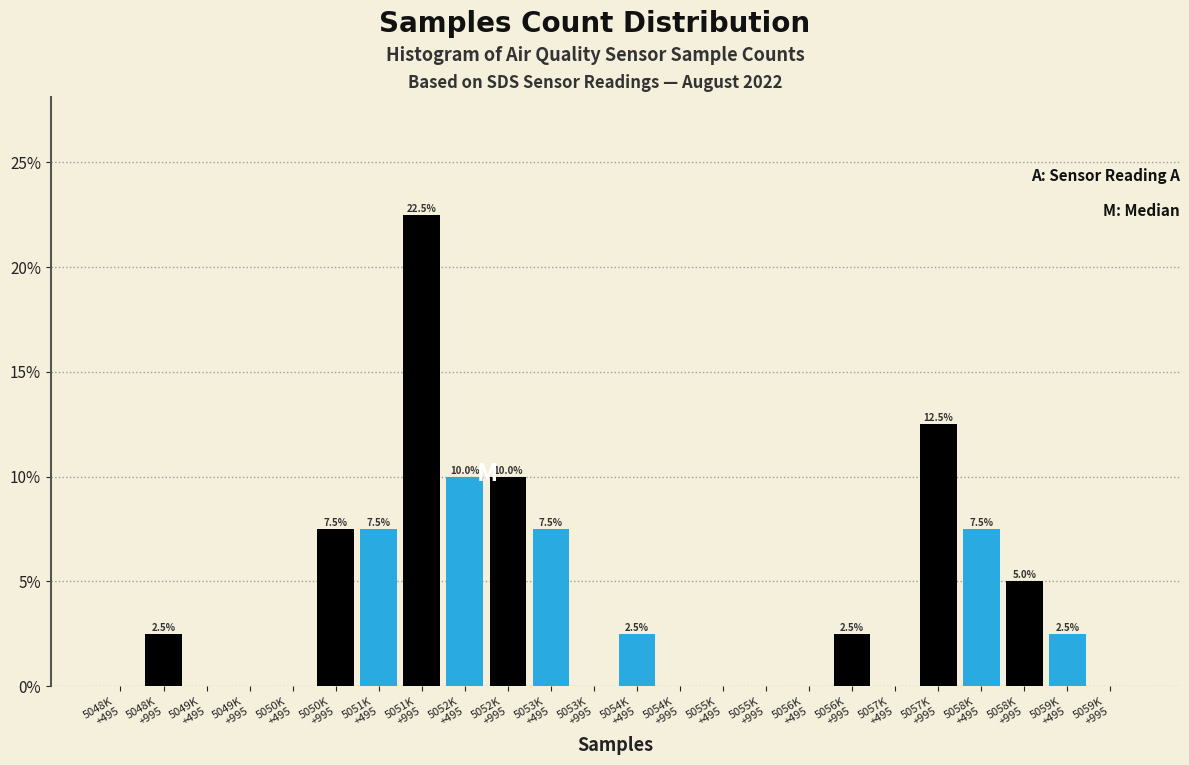

What is the greatest value displayed?

22.5